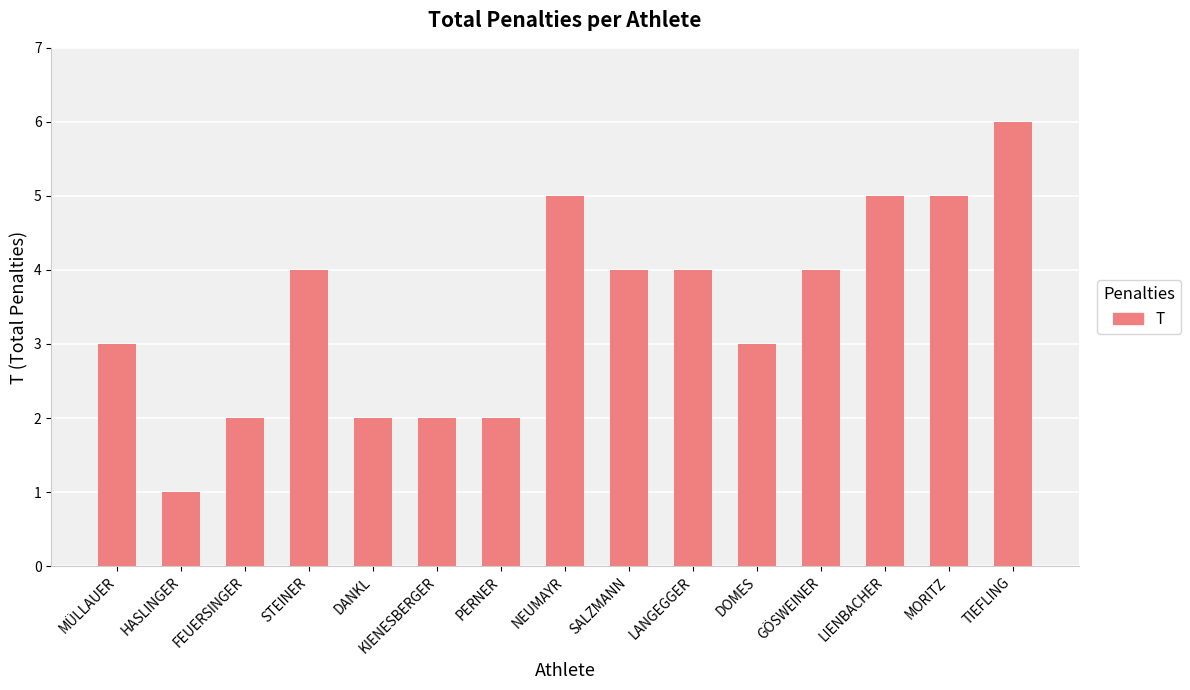

Reading right to left, extract all data points from this chart.

6	5	5	4	3	4	4	5	2	2	2	4	2	1	3